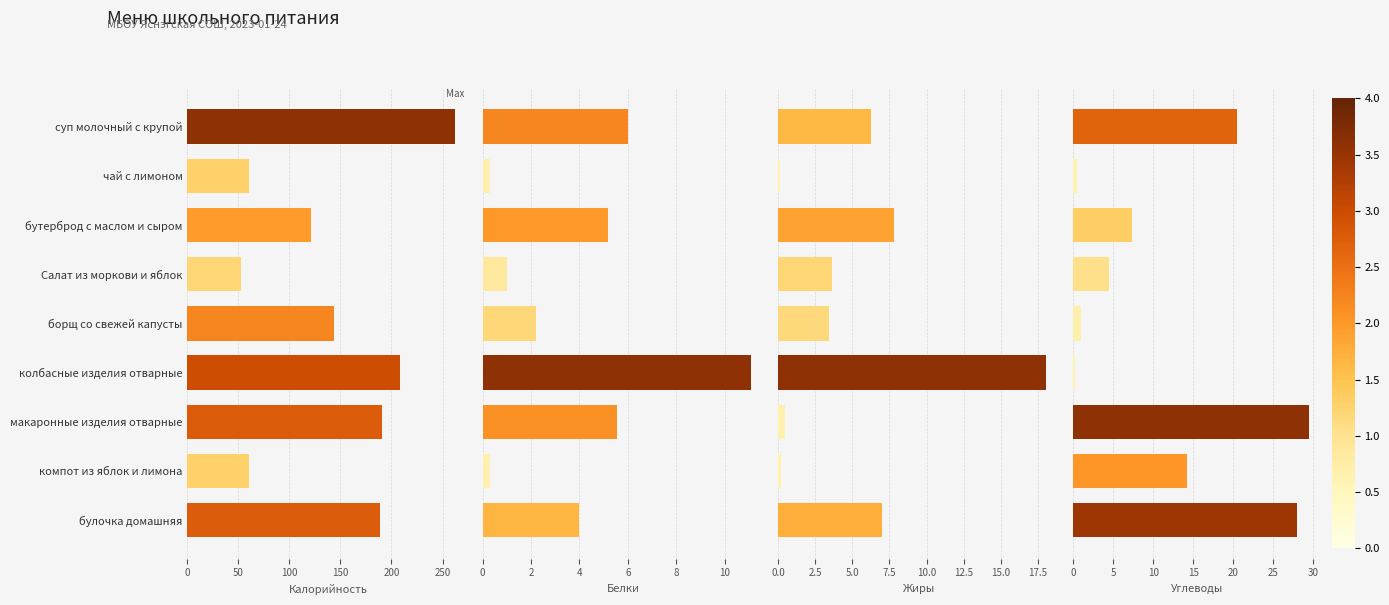

Reading left to right, list all the values displayed in this chart.

Калорийность: 262.5	60.0	121.0	53.0	143.5	207.9	190.3	60.0	189.0
Белки: 6.0	0.3	5.2	1.0	2.2	11.1	5.5	0.3	4.0
Жиры: 6.2	0.1	7.8	3.7	3.4	18.1	0.5	0.2	7.0
Углеводы: 20.6	0.5	7.4	4.5	1.0	0.2	29.6	14.2	28.0